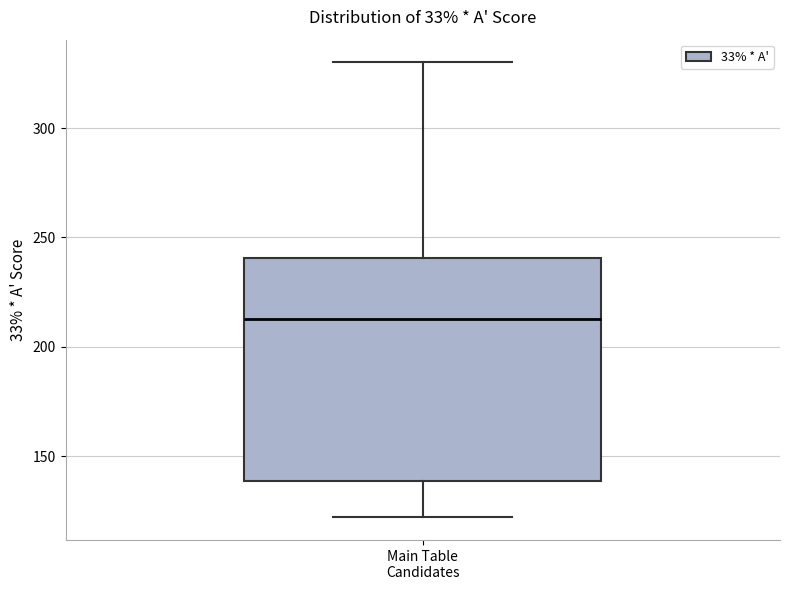

Where is the upper edge of the box for Main Table Candidates on the y-axis? The values are not printed on the chart, so give them approximately, as read against the axis.

240